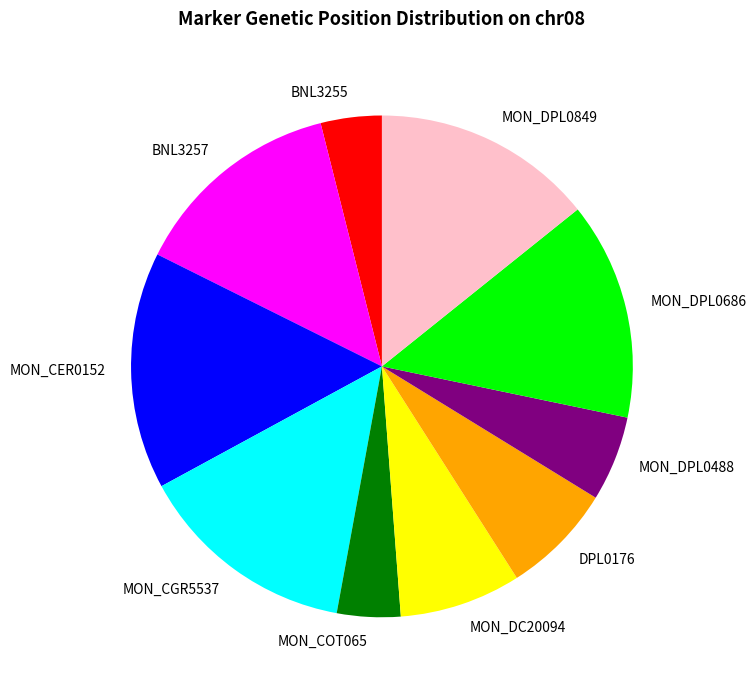

Approximately how many times larger is the value at MON_CER0152 compared to MON_DC20094?

2.0